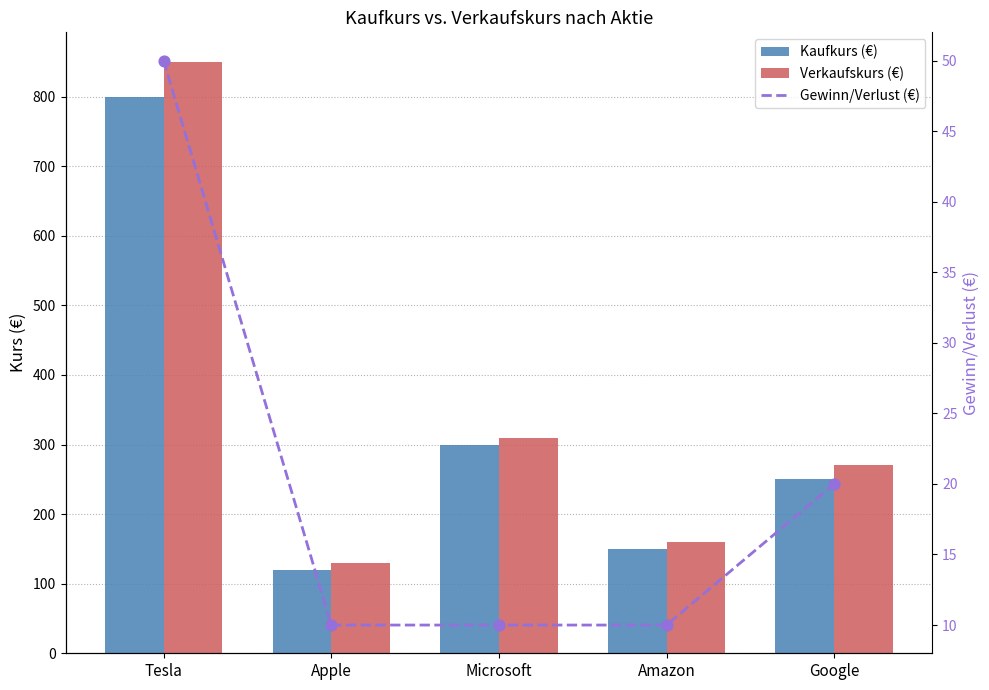

Which series reaches the maximum Y coordinate?

Verkaufskurs (€)